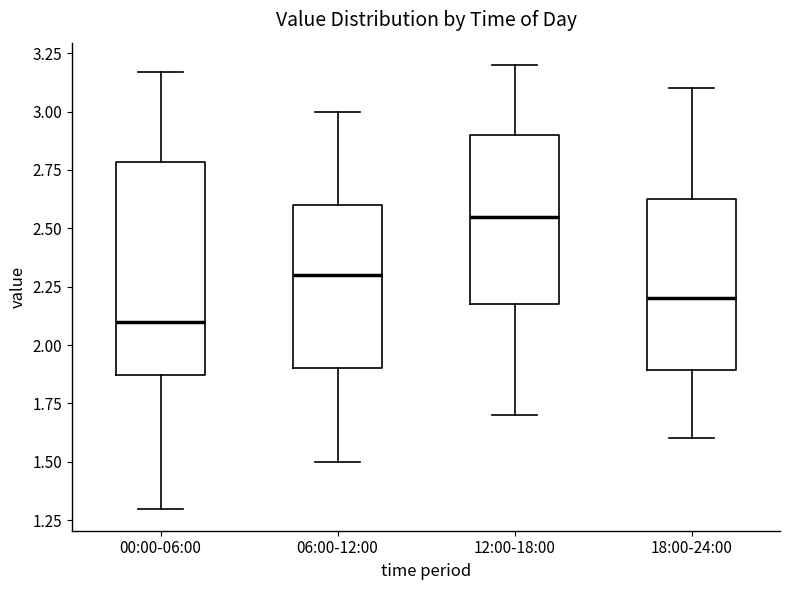

Which box has the lowest median line?

00:00-06:00